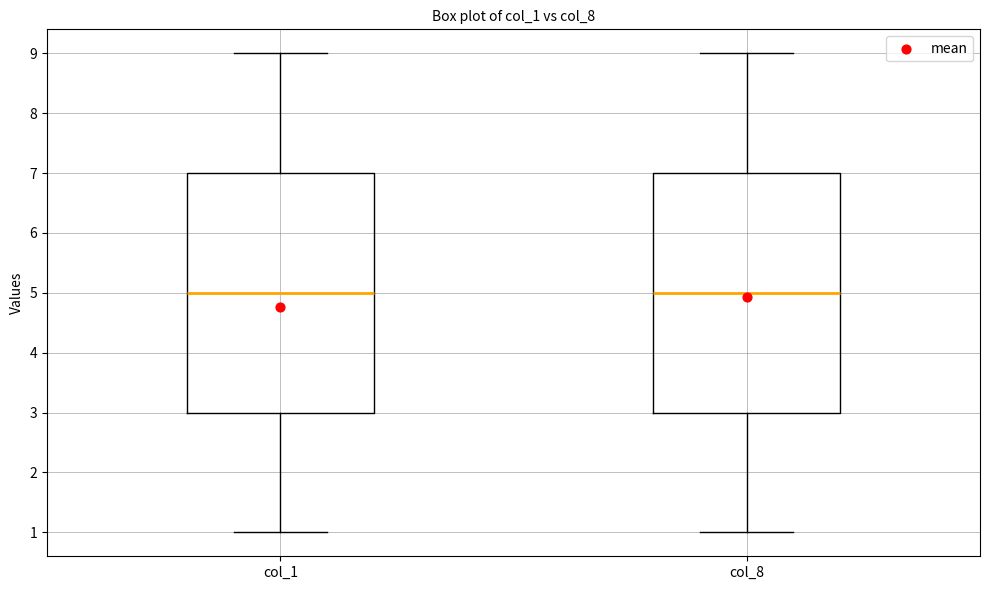

Reading left to right, transcribe this box plot: for each box, give where its median line is, the range the box spans, and where its two whiskers end, as read against the y-axis. The values are not printed on the chart, so give them approximately, as read against the axis.

col_1: median 5, box 3 to 7, whiskers 1 to 9
col_8: median 5, box 3 to 7, whiskers 1 to 9